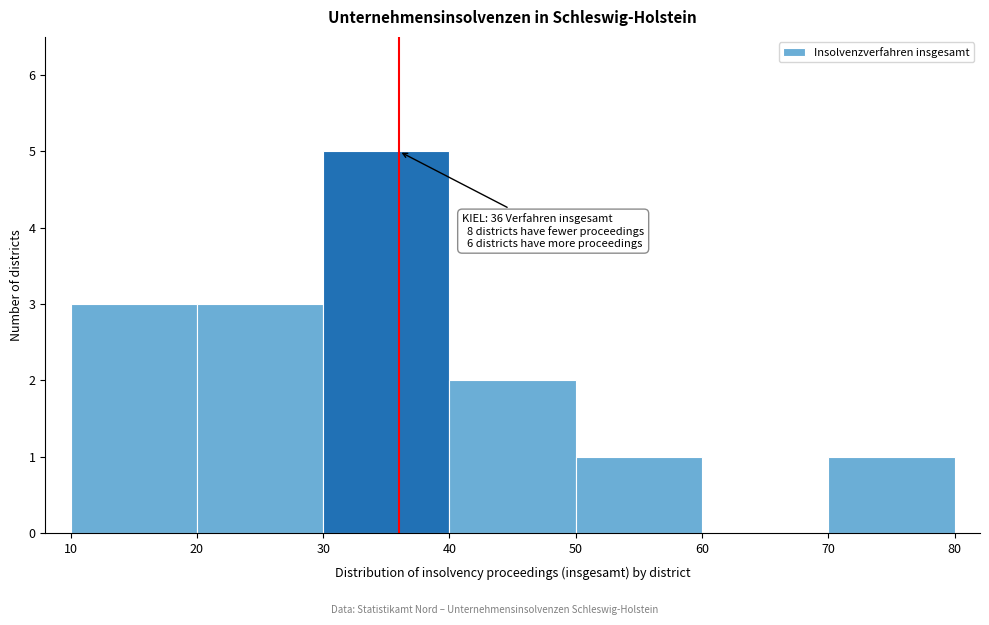

Which range on the x-axis has the tallest bar?

30 to 40